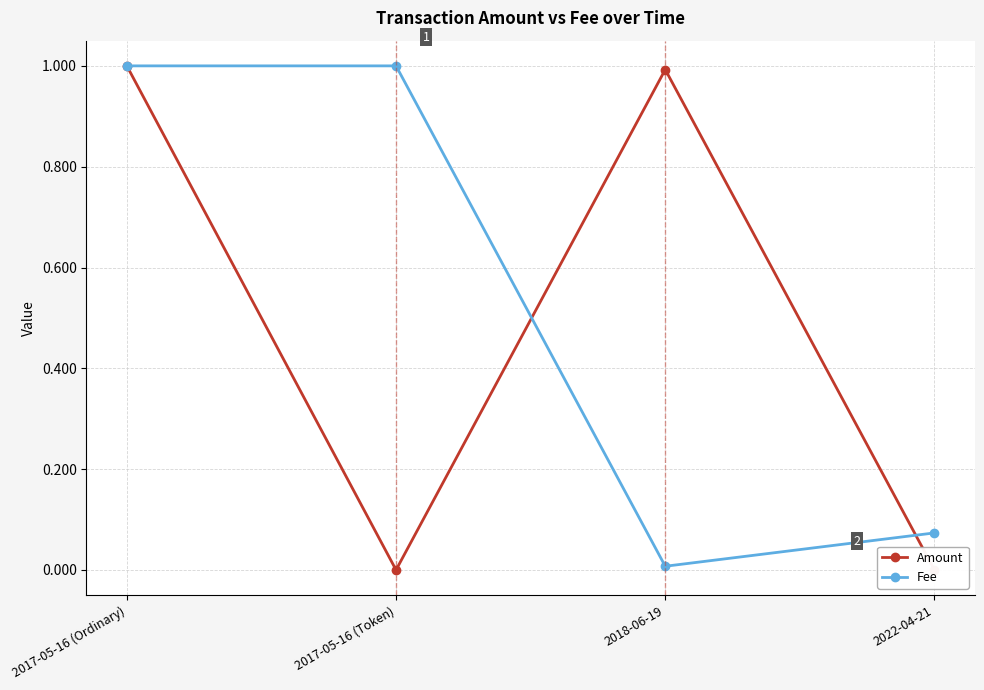

At which category does Amount reach its first local peak?

2018-06-19